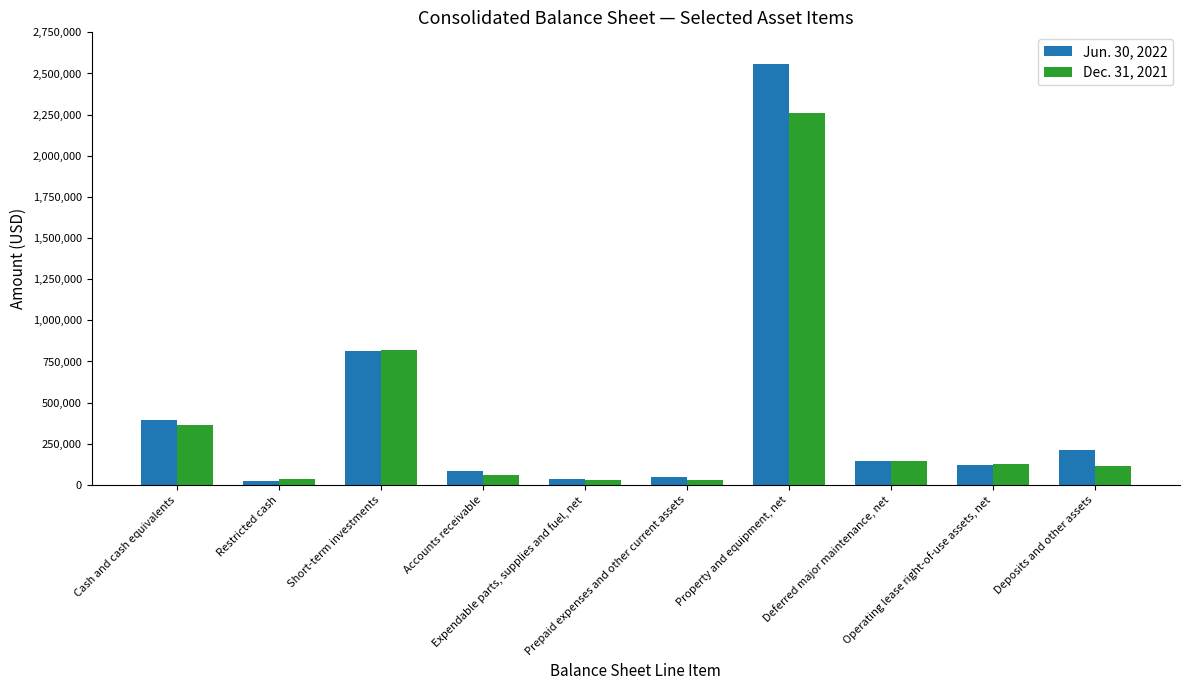

What is the sum of all Jun. 30, 2022 values?

4437873